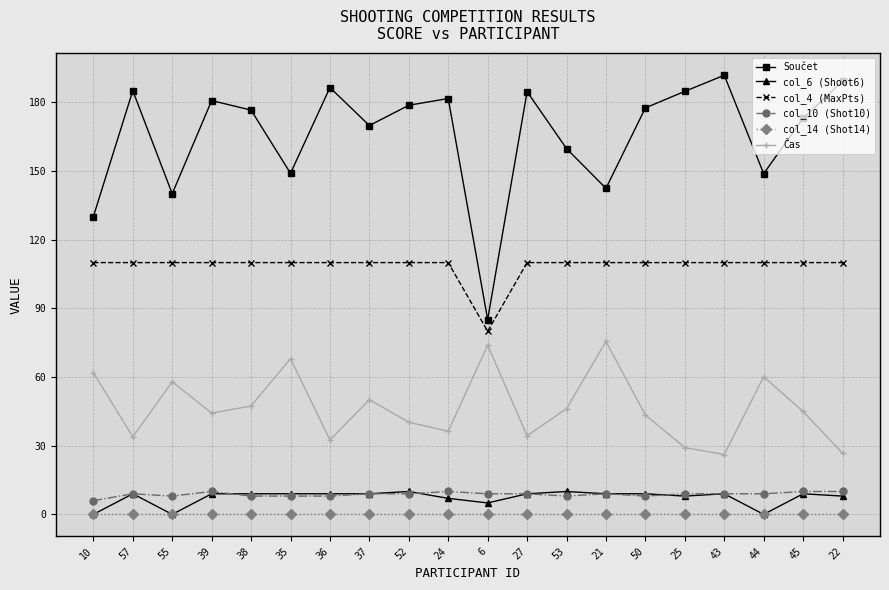

How many lines are shown in the chart?

6